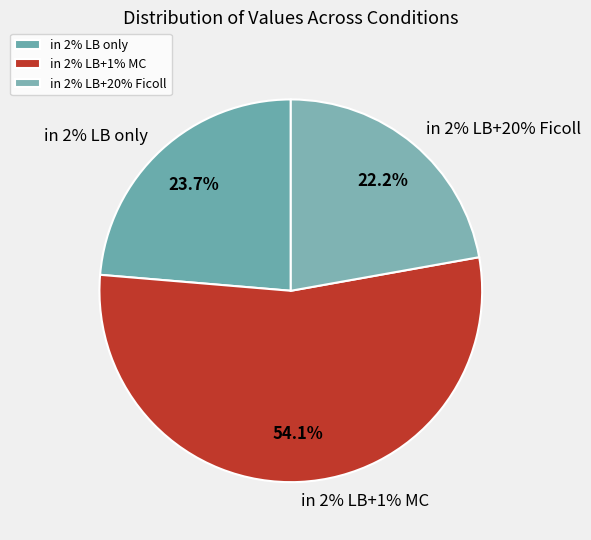

Between in 2% LB+1% MC and in 2% LB+20% Ficoll, which is larger?

in 2% LB+1% MC